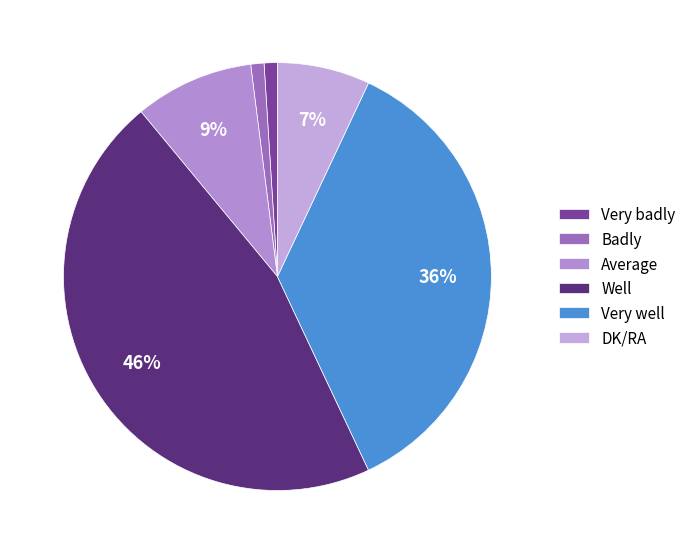

Do Average and Very well together represent more than half of the pie?

No